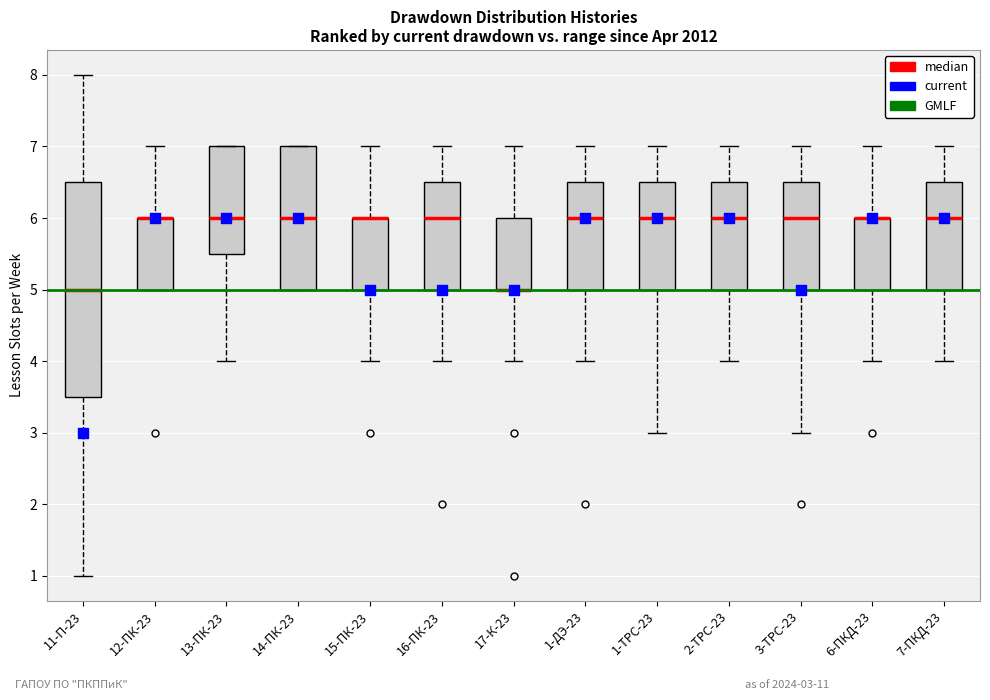

Comparing the boxes themselves (not the whiskers), which one is the tallest?

11-П-23